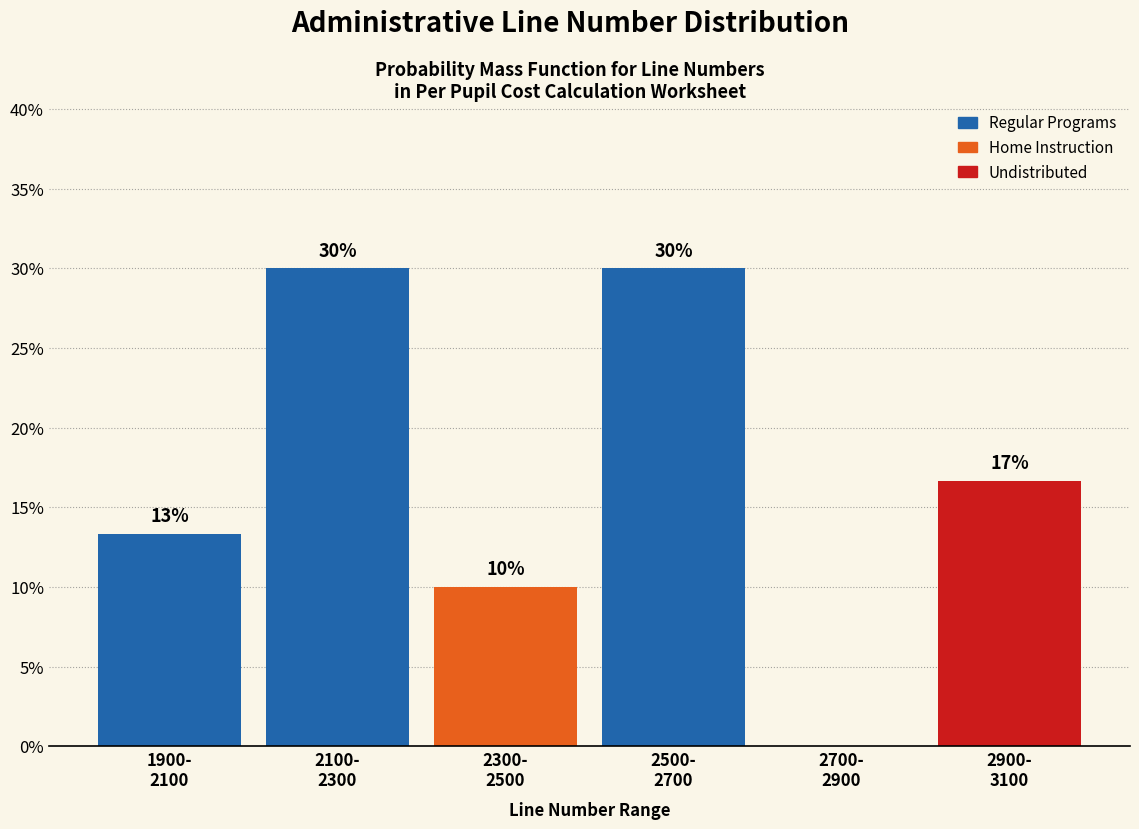

What is the maximum value shown in the chart?

30.0